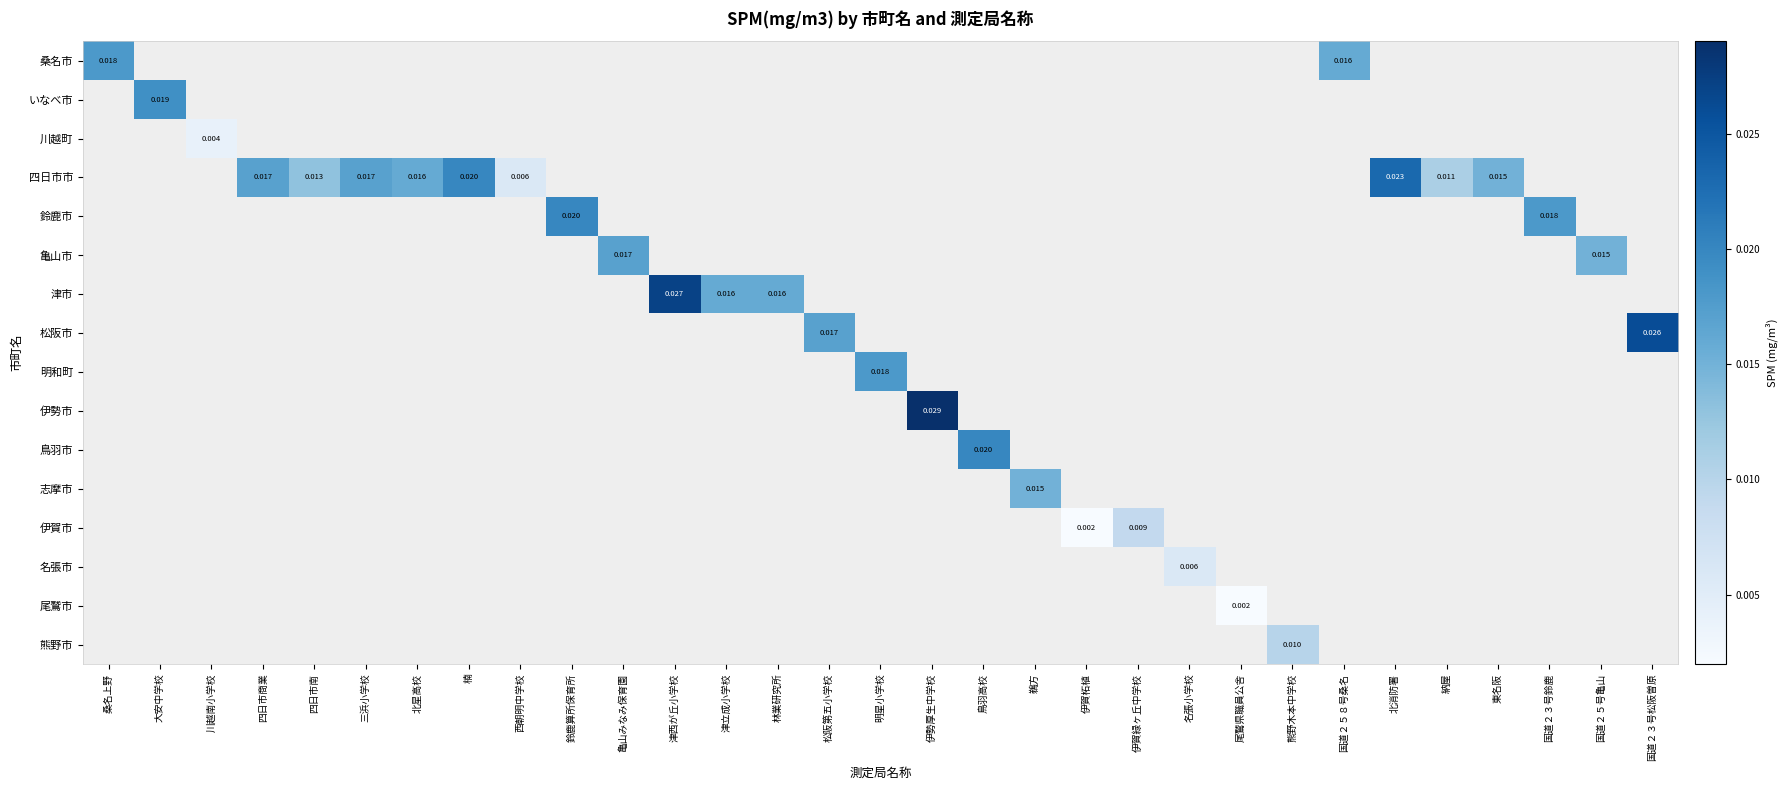

How many values in 熊野市 are above zero?

1